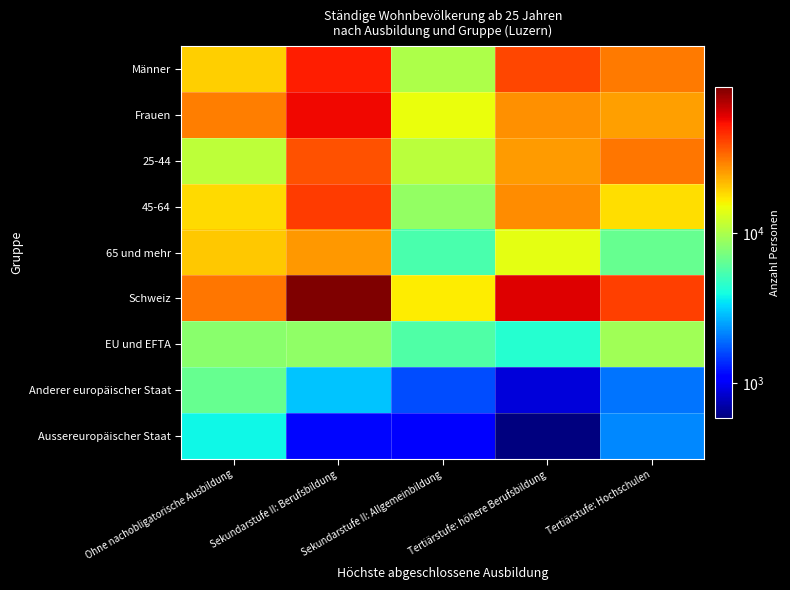

Which series has the largest range (max minus min)?

Schweiz